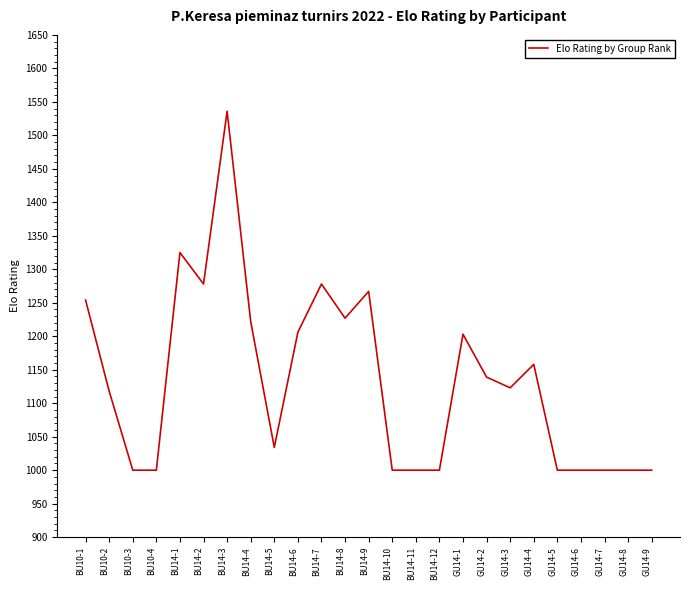

Is it true that the value at BU14-9 is 1267?

True